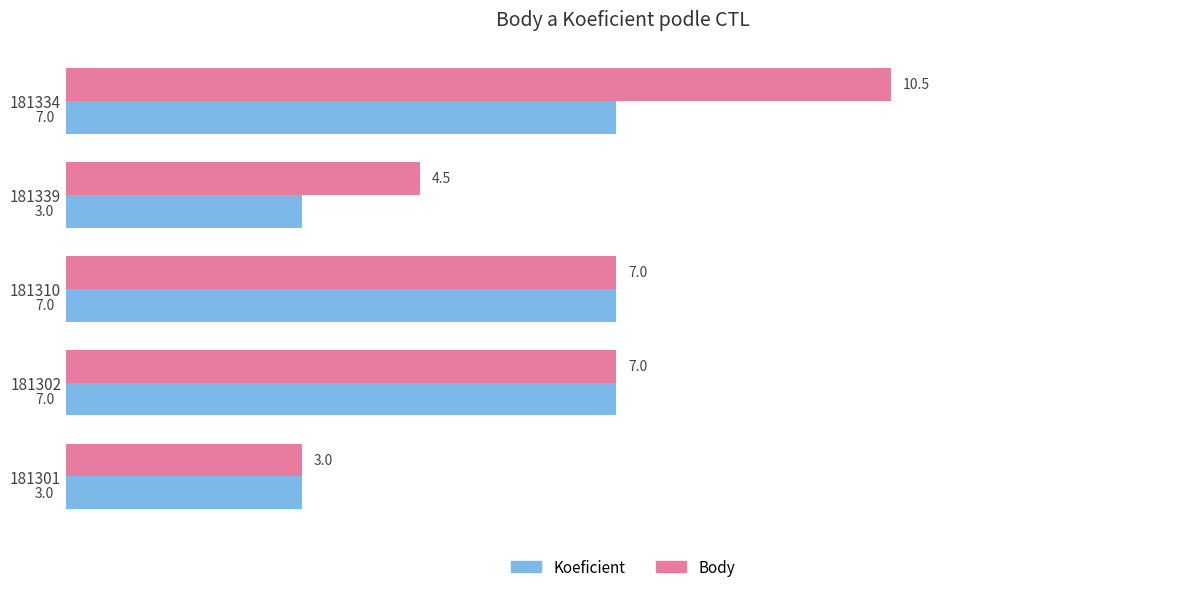

Rank the series at 181339 from lowest to highest value.

Koeficient, Body